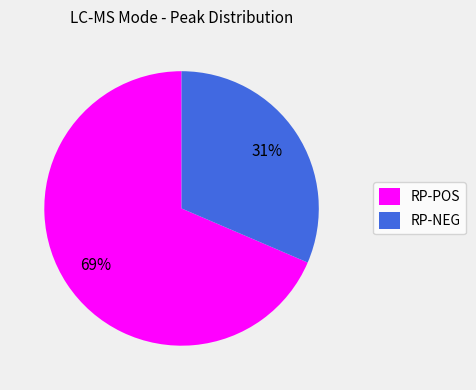

Combined, do RP-POS and RP-NEG account for over 50%?

Yes